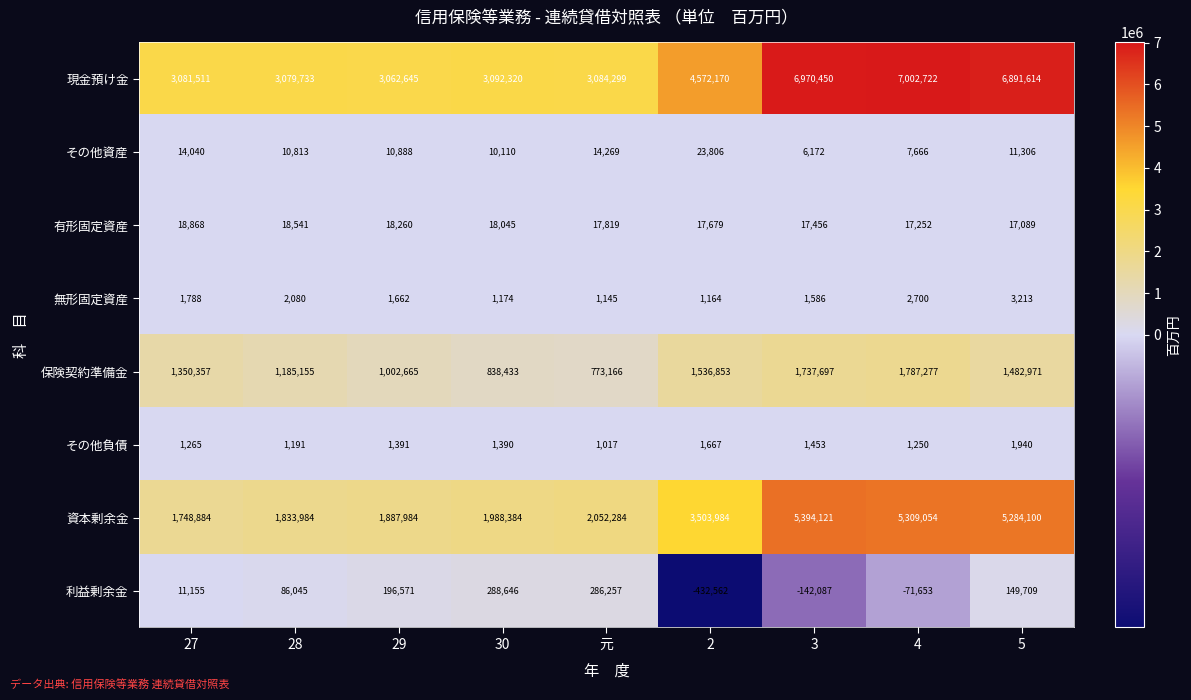

Rank the categories by 利益剰余金 value from lowest to highest.

2, 3, 4, 27, 28, 5, 29, 元, 30